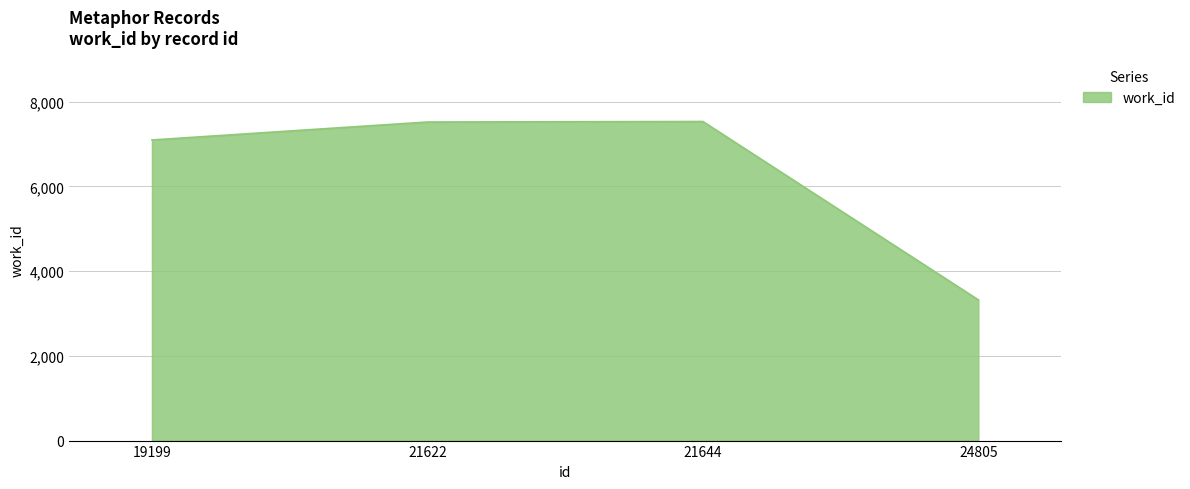

Where is the data nearest to the value 5427?

19199